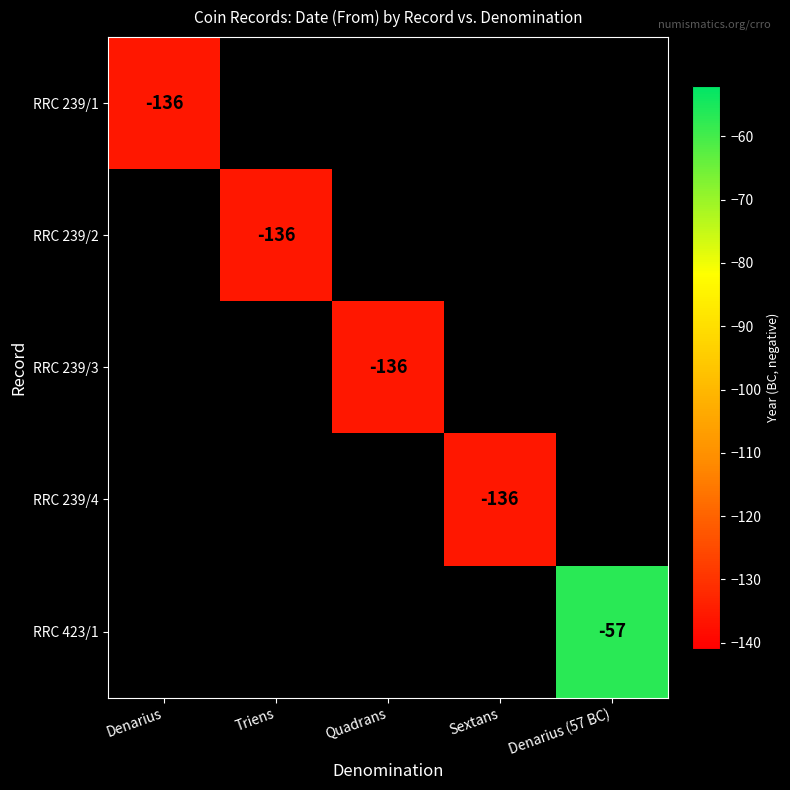

The value of RRC 239/1 at Denarius is -136. True or false?

True